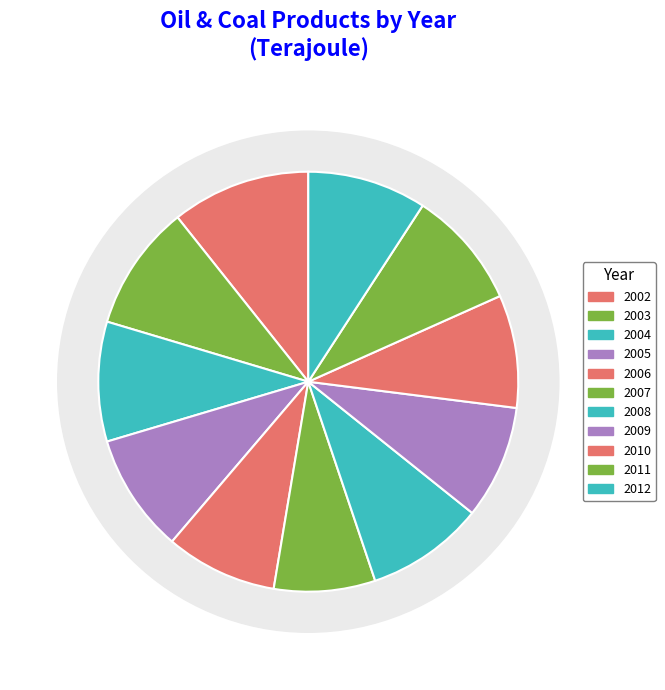

Is it true that 2009 is 15% of the pie?

False